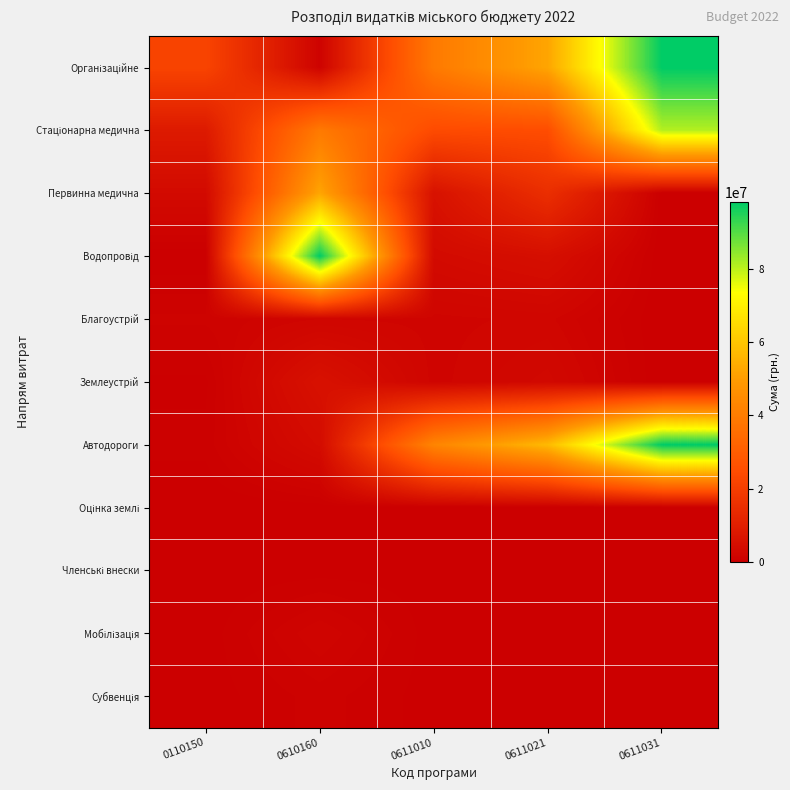

How many data points in Стаціонарна медична are above 24815255?

2